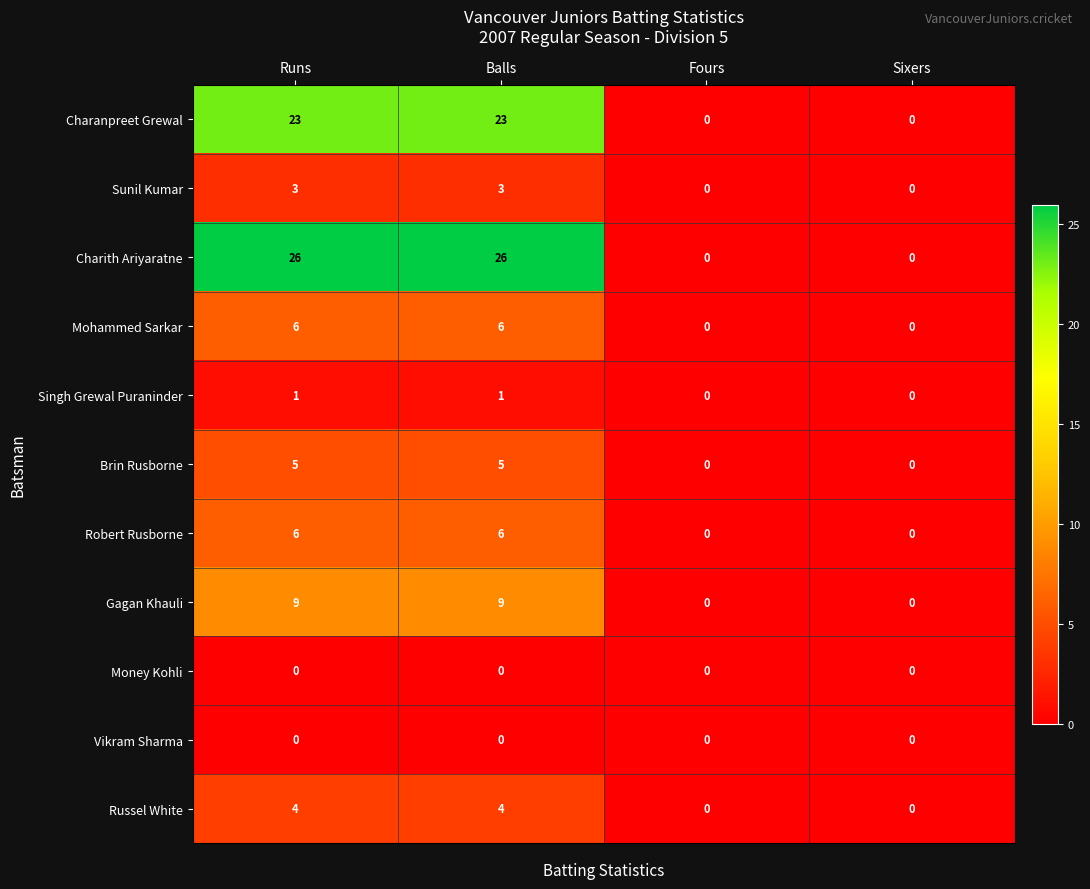

What is the difference between the highest and lowest values at Runs?

26